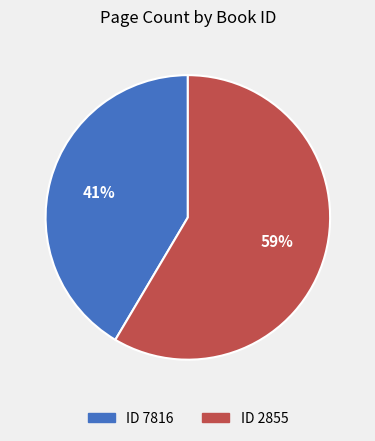

Which has a higher value, ID 2855 or ID 7816?

ID 2855